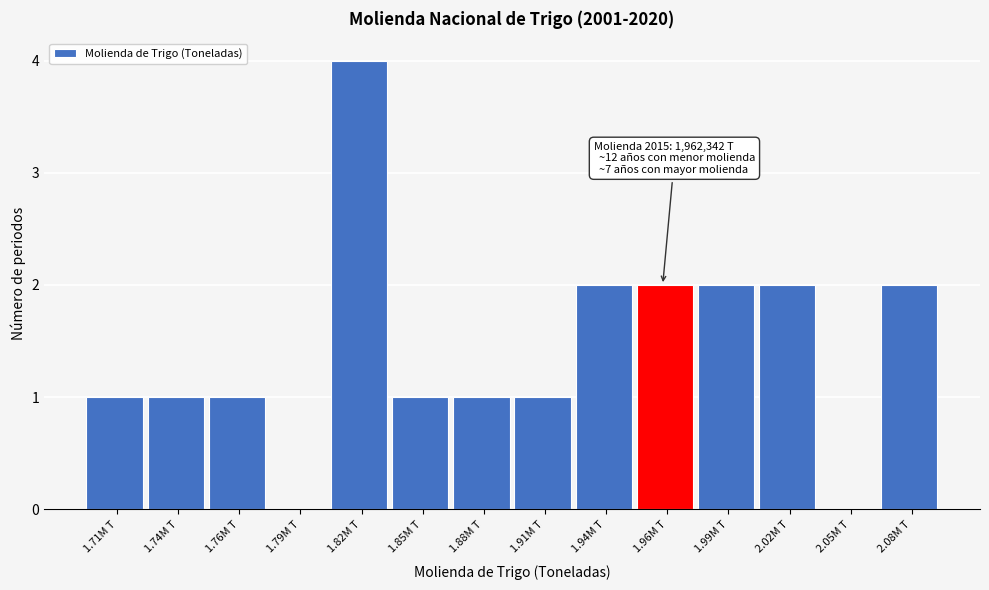

Reading right to left, transcribe all the data shown in this chart.

2.08M T=2	2.05M T=0	2.02M T=2	1.99M T=2	1.96M T=2	1.94M T=2	1.91M T=1	1.88M T=1	1.85M T=1	1.82M T=4	1.79M T=0	1.76M T=1	1.74M T=1	1.71M T=1